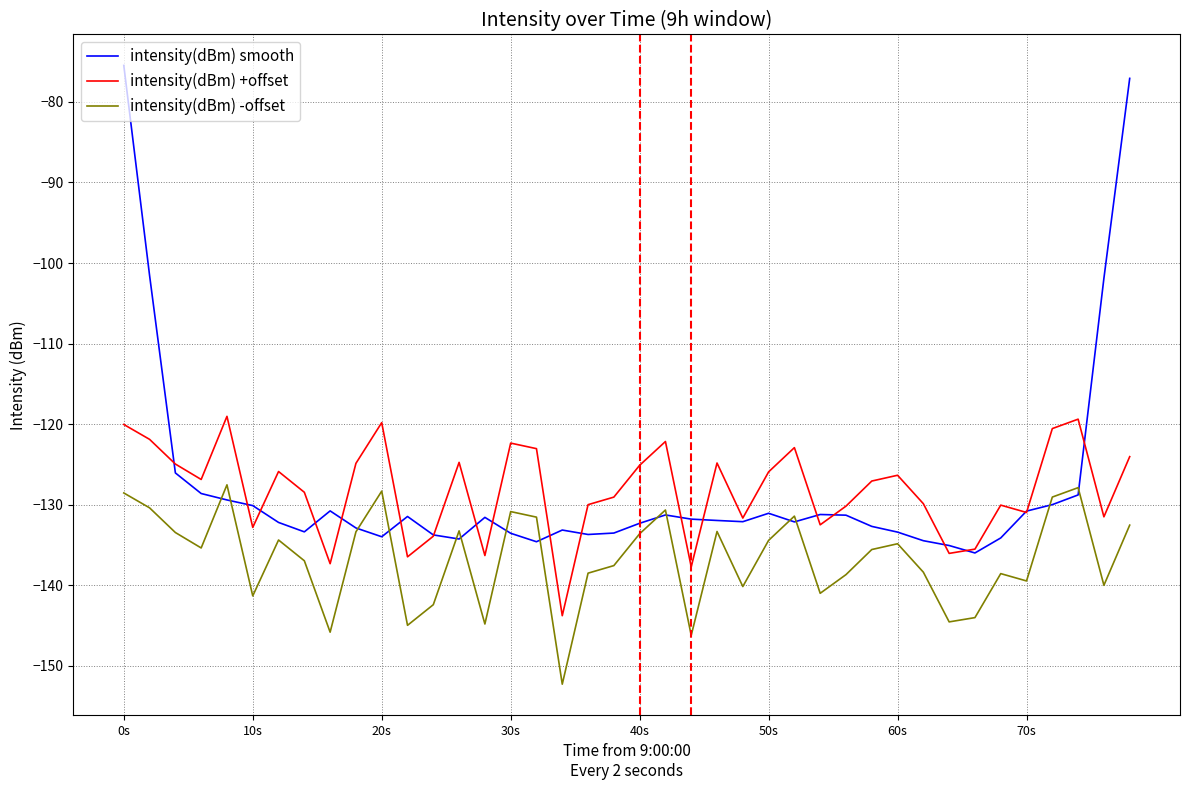

Which series has the largest range (max minus min)?

intensity(dBm) smooth